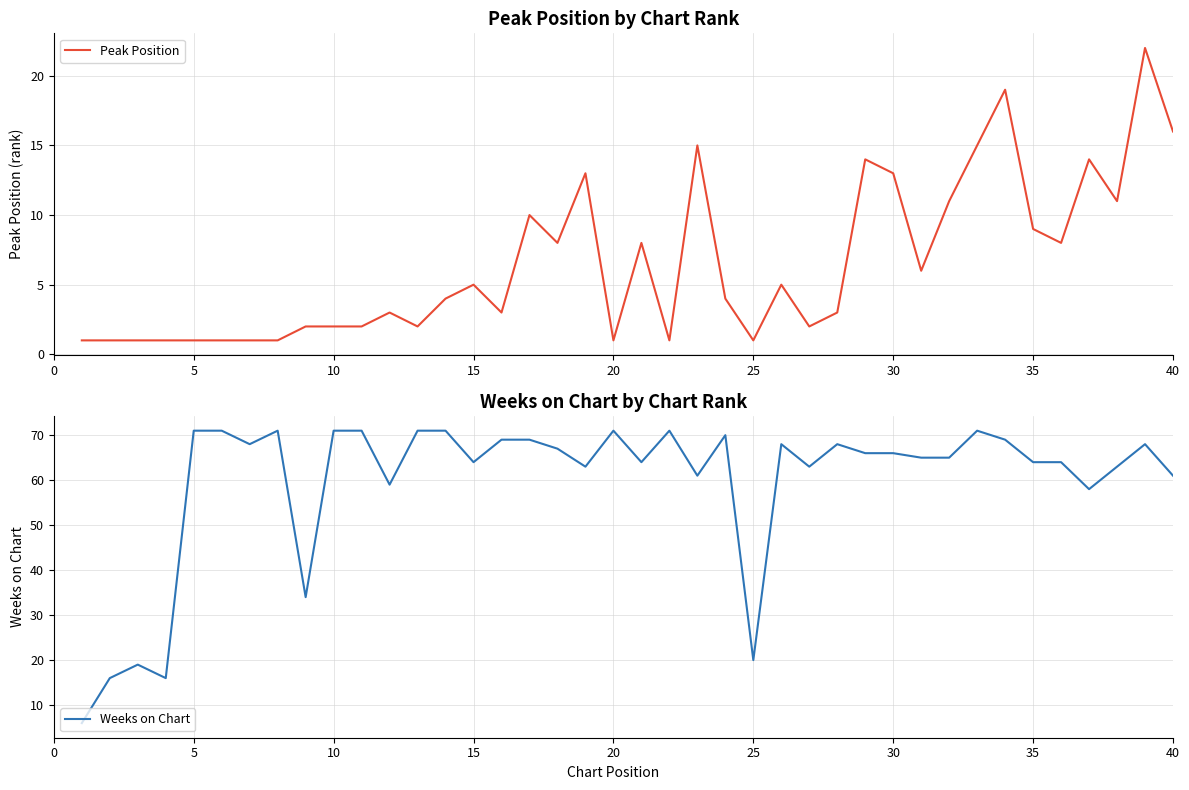

Is it true that Weeks on Chart equals 61 at 40?

True